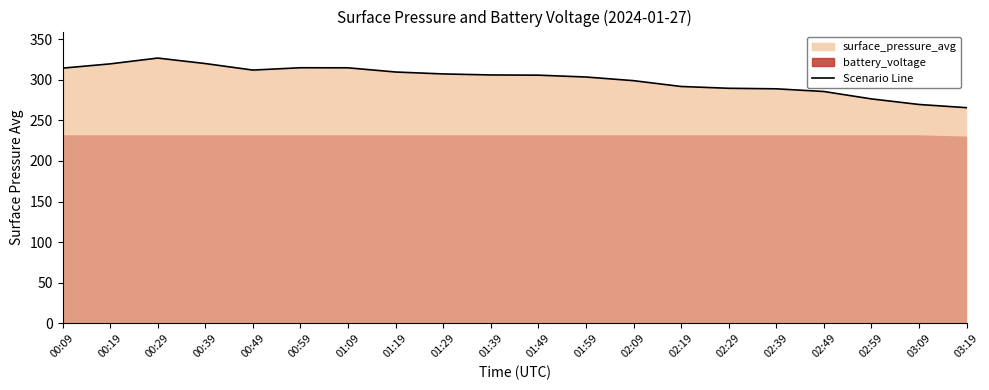

What is the value of the 2nd point from the left?

319.5